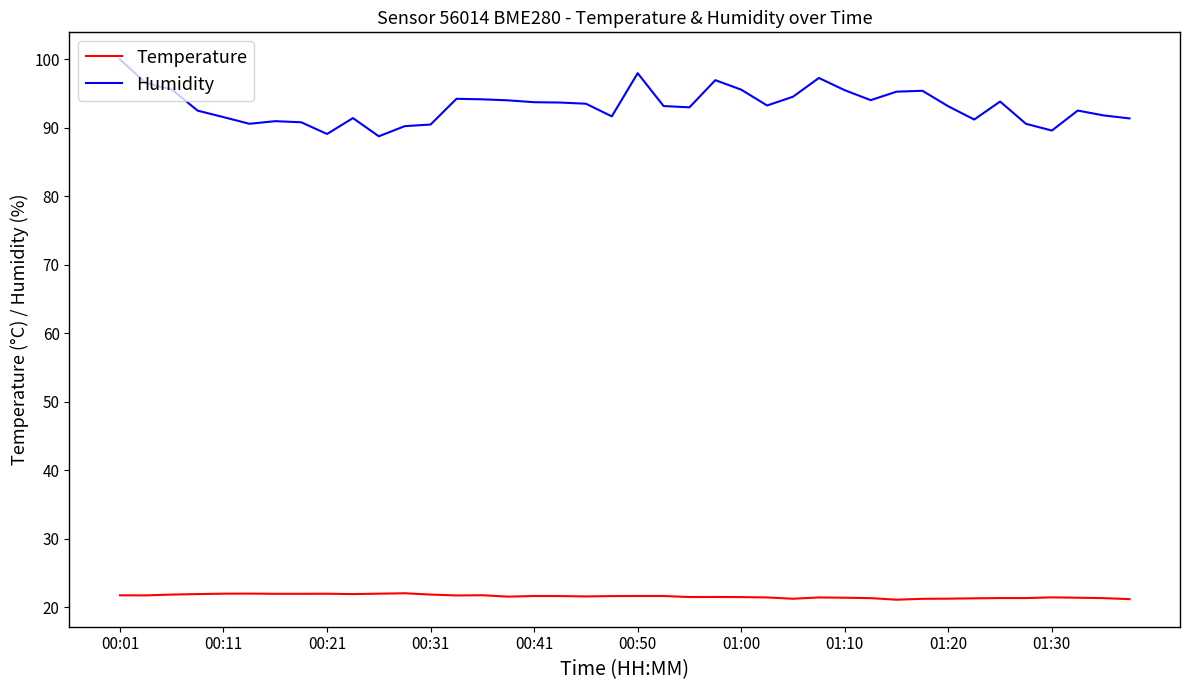

Which series has the largest total across all categories?

Humidity